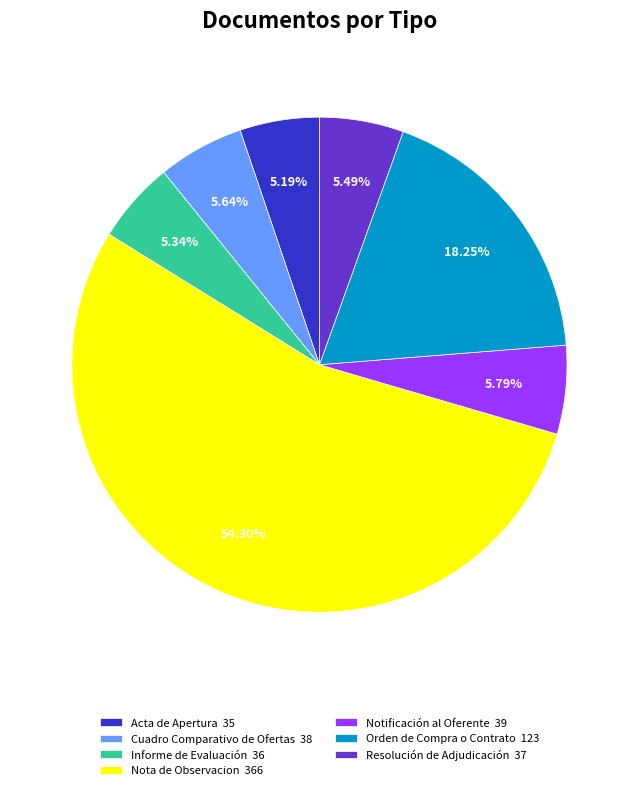

Count the number of slices in the pie.

7